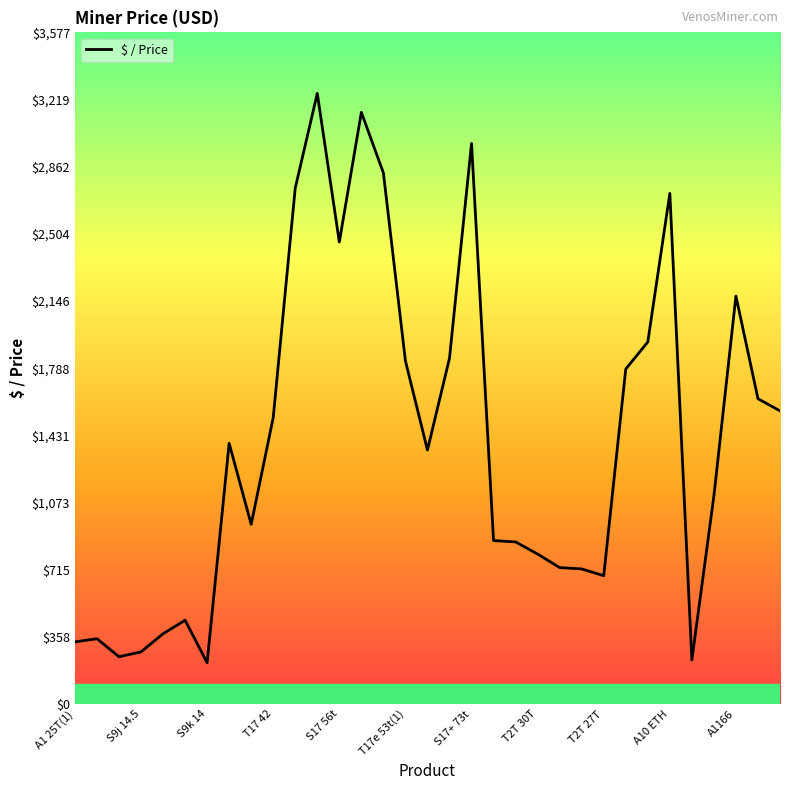

What is the smallest value displayed?

220.1